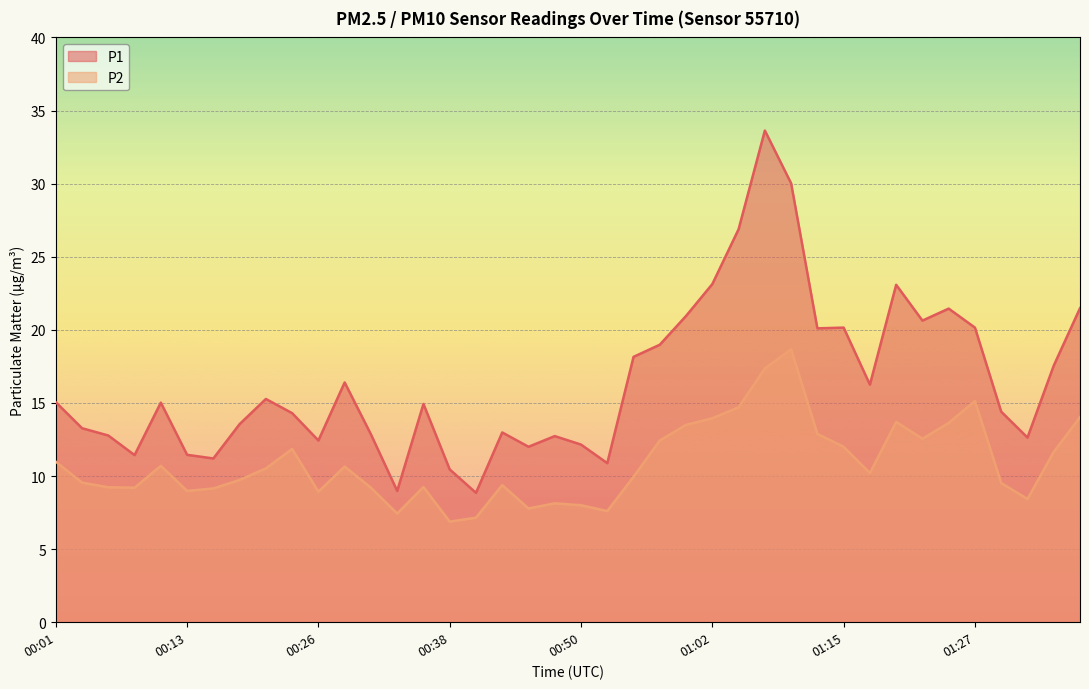

How many values in the P2 series are below 10?

20